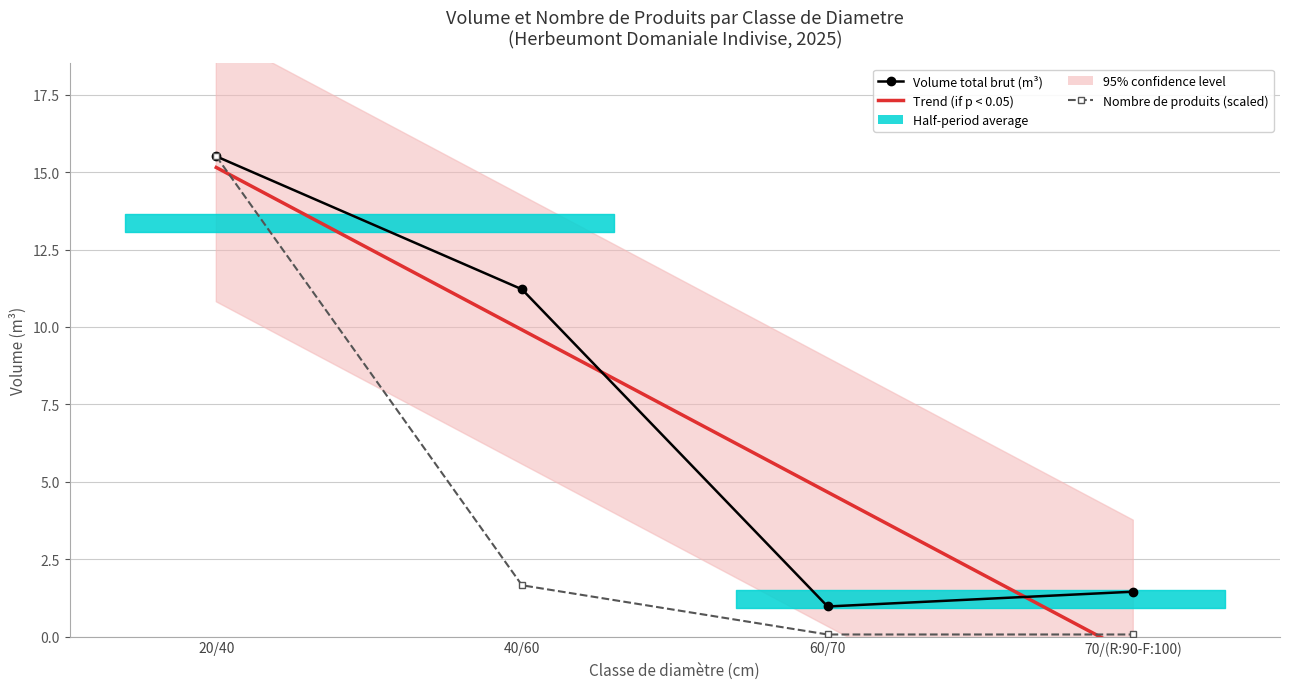

Does the chart have visible grid lines?

Yes